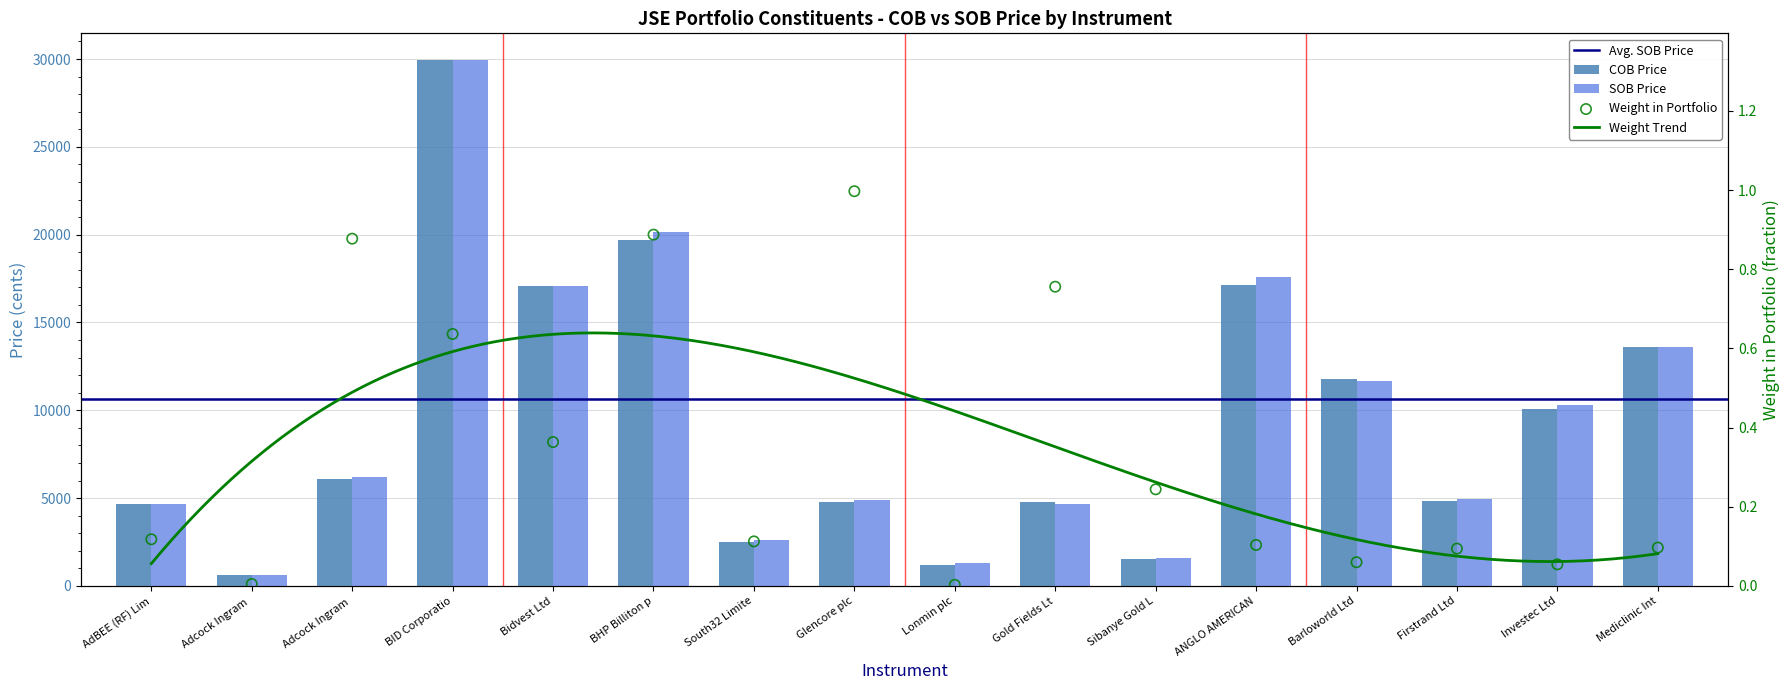

Which series has the largest total across all categories?

sob_price